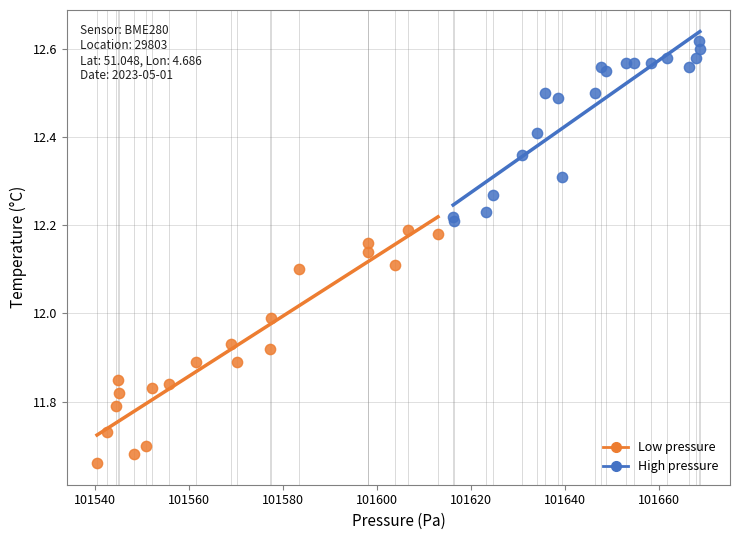

Which series contains the lowest Y value?

Low pressure